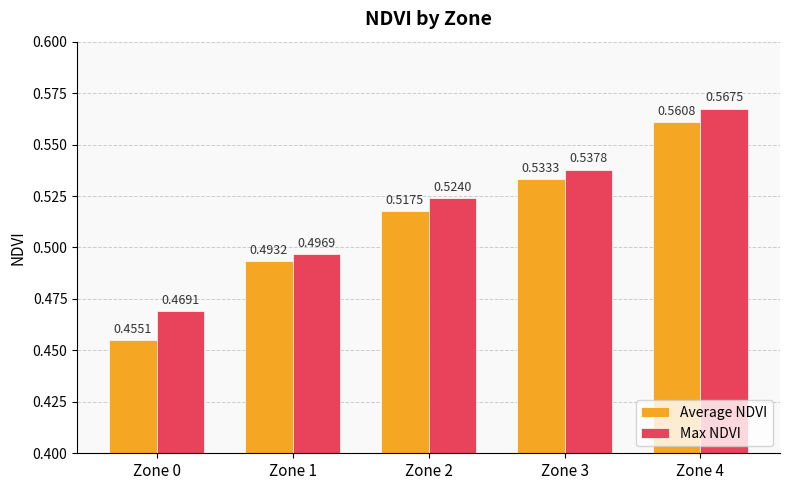

What are all the series names shown in the legend?

Average NDVI, Max NDVI